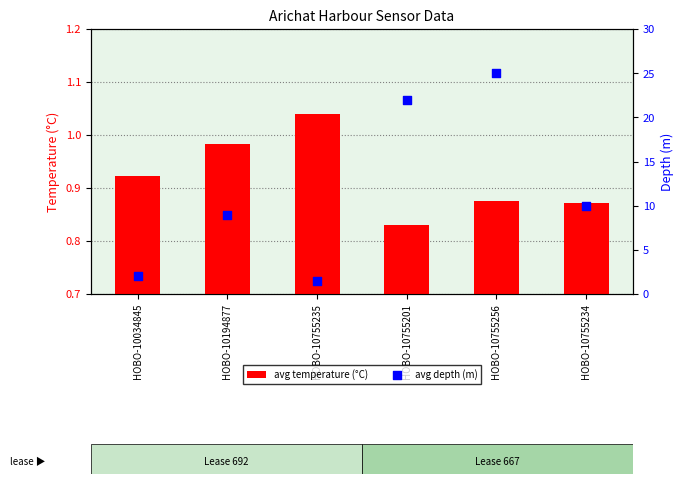

Which series has the largest total across all categories?

avg depth (m)